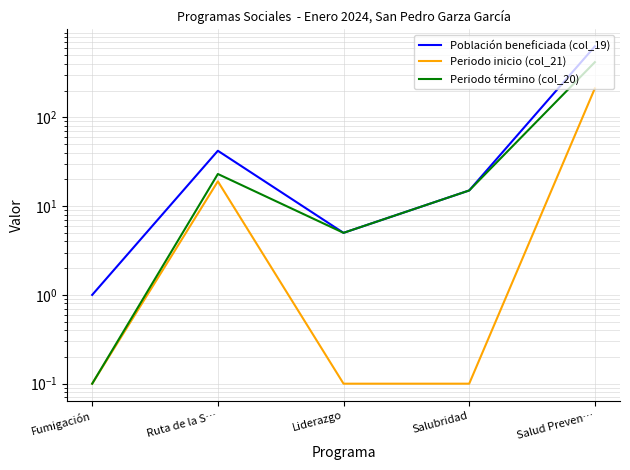

What is the label of the 1st point from the right?

Salud Preven…